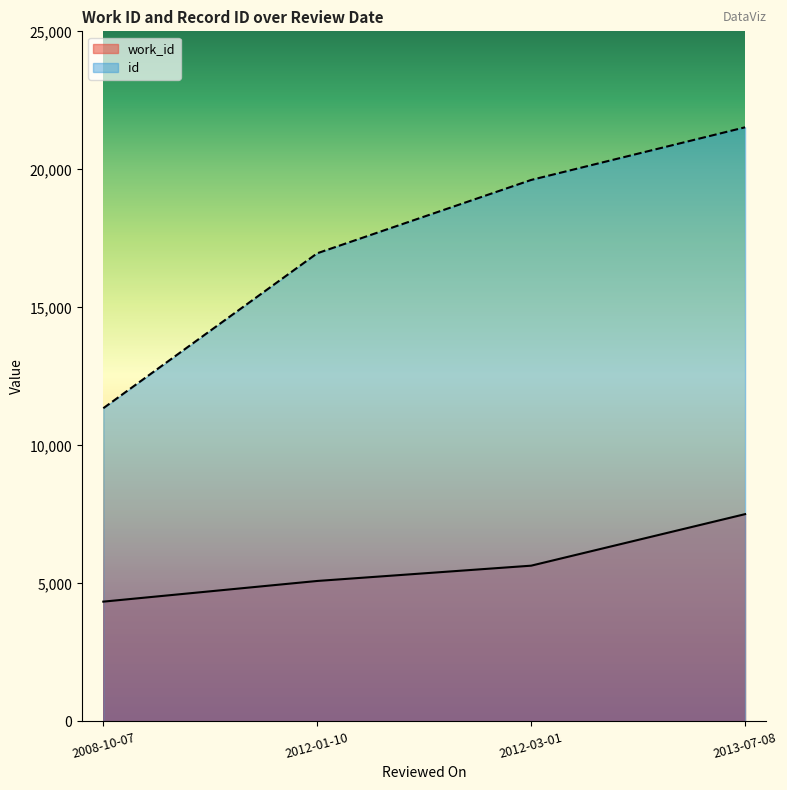

What is the sum of the id values at 2013-07-08 and 2012-01-10?

38483